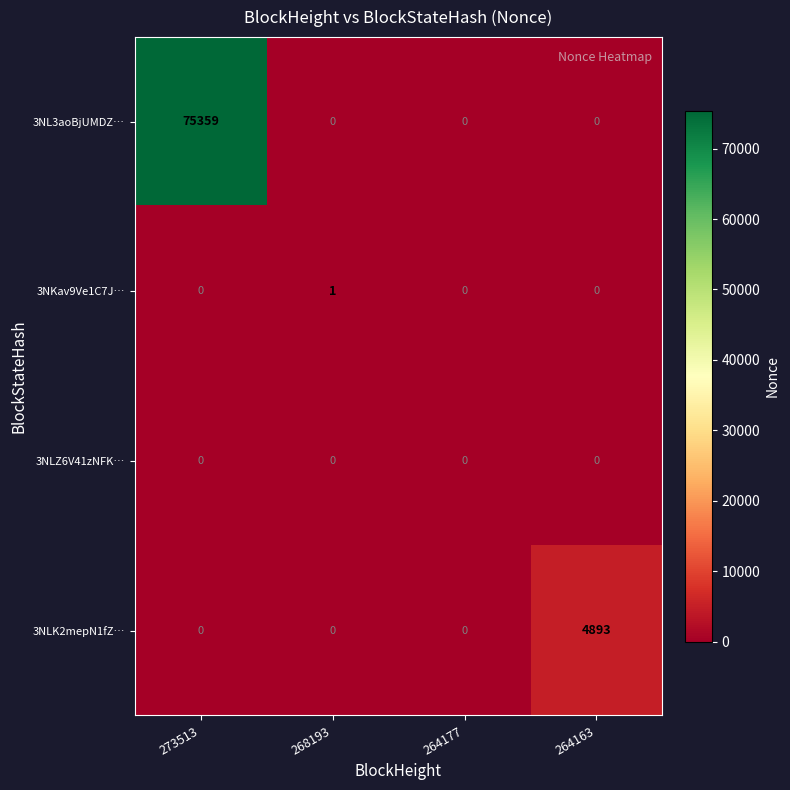

At which label does 3NKav9Ve1C7J… reach its peak?

268193